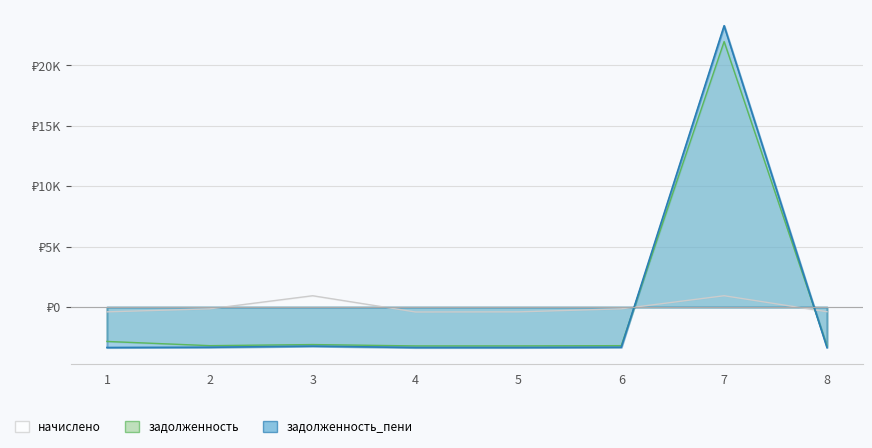

Between 6 and 5, which is larger?

6